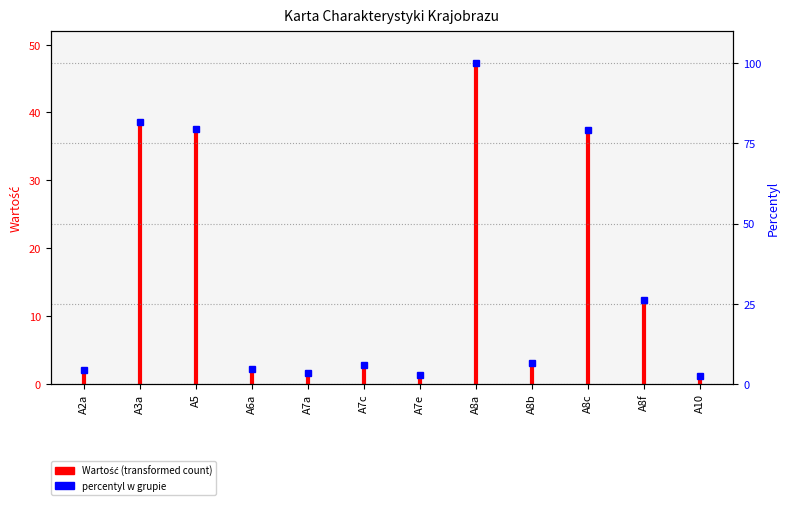

Which category has the highest value across all series?

A8a